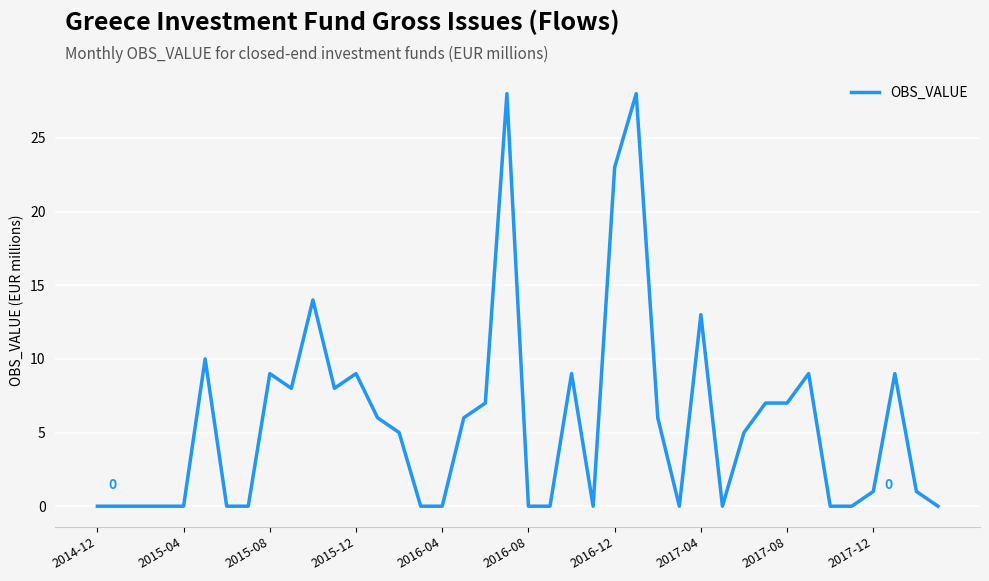

What is the difference between the maximum and minimum values?

28